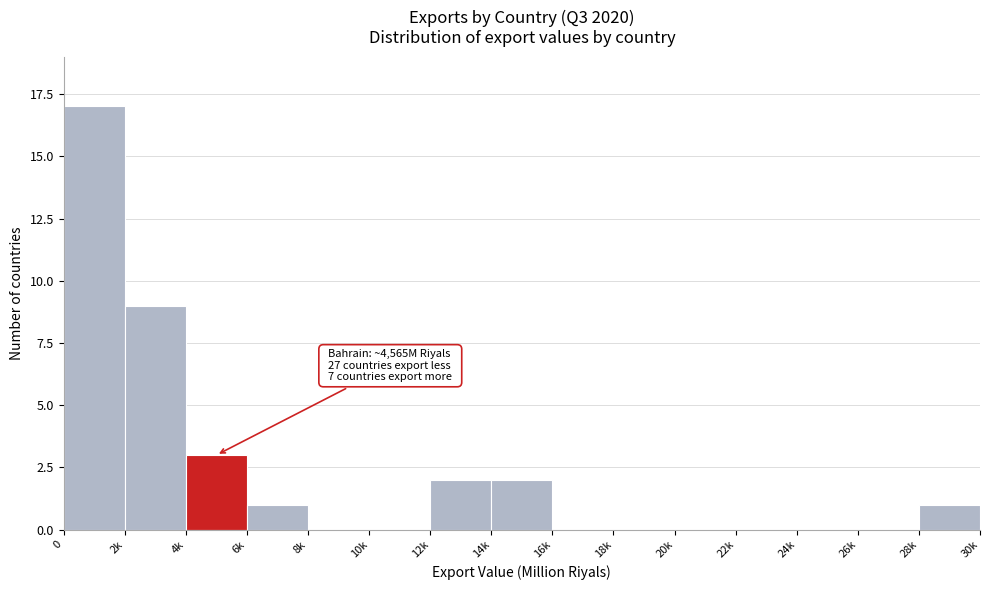

Reading right to left, transcribe all the data shown in this chart.

28k=1	26k=0	24k=0	22k=0	20k=0	18k=0	16k=0	14k=2	12k=2	10k=0	8k=0	6k=1	4k=3	2k=9	0=17